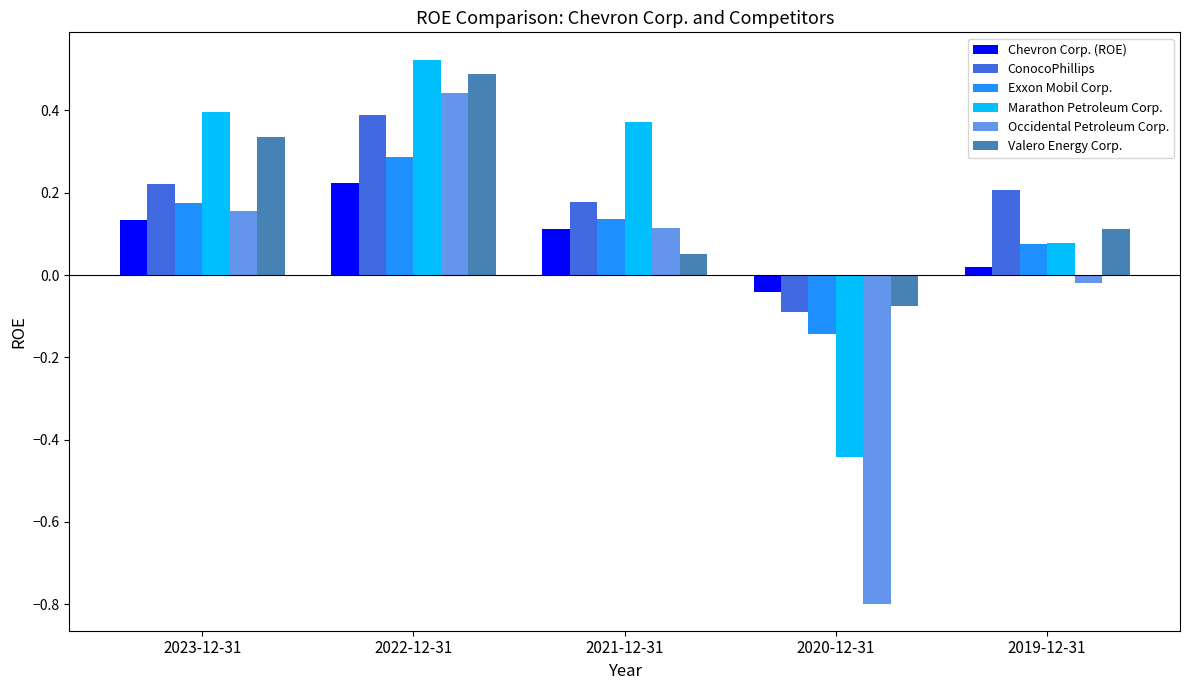

Which category has the lowest value in the Valero Energy Corp. series?

2020-12-31